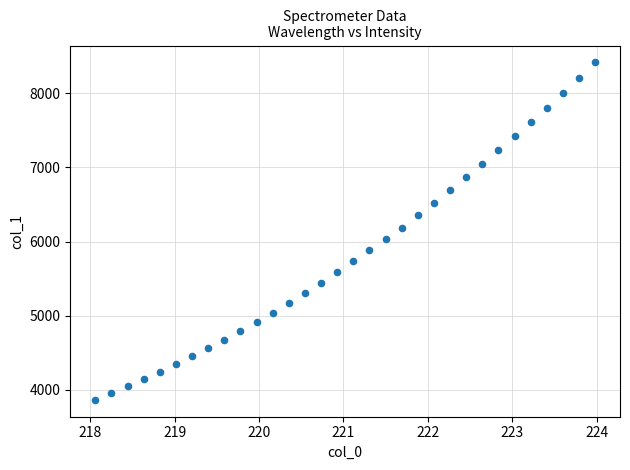

What is the range of Y values (max minus min)?

4549.7